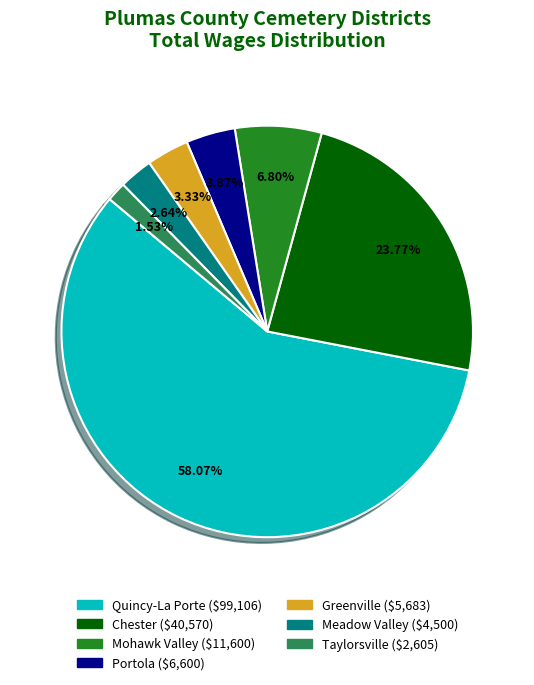

Is there any slice that represents more than half of the pie?

Yes